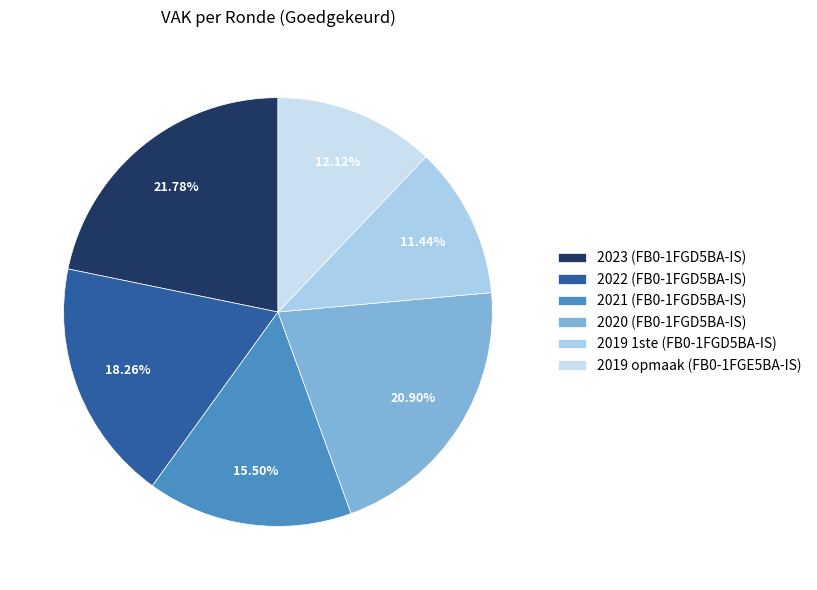

Is there any slice that represents more than half of the pie?

No